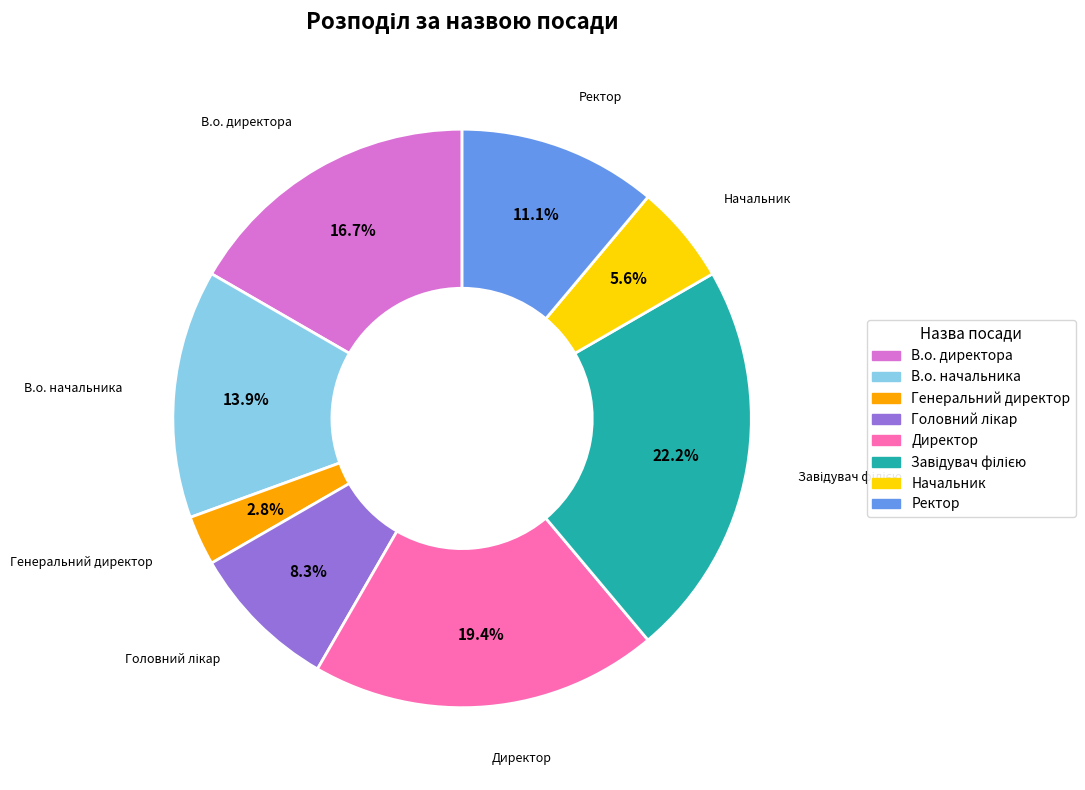

Does any single category account for the majority?

No